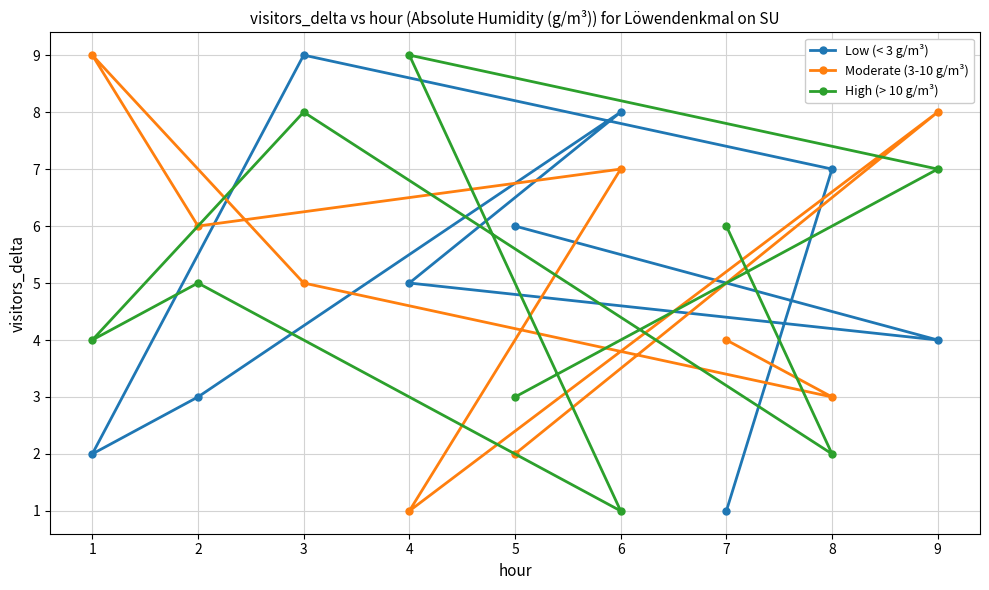

Which series has the largest range (max minus min)?

Low (< 3 g/m³)